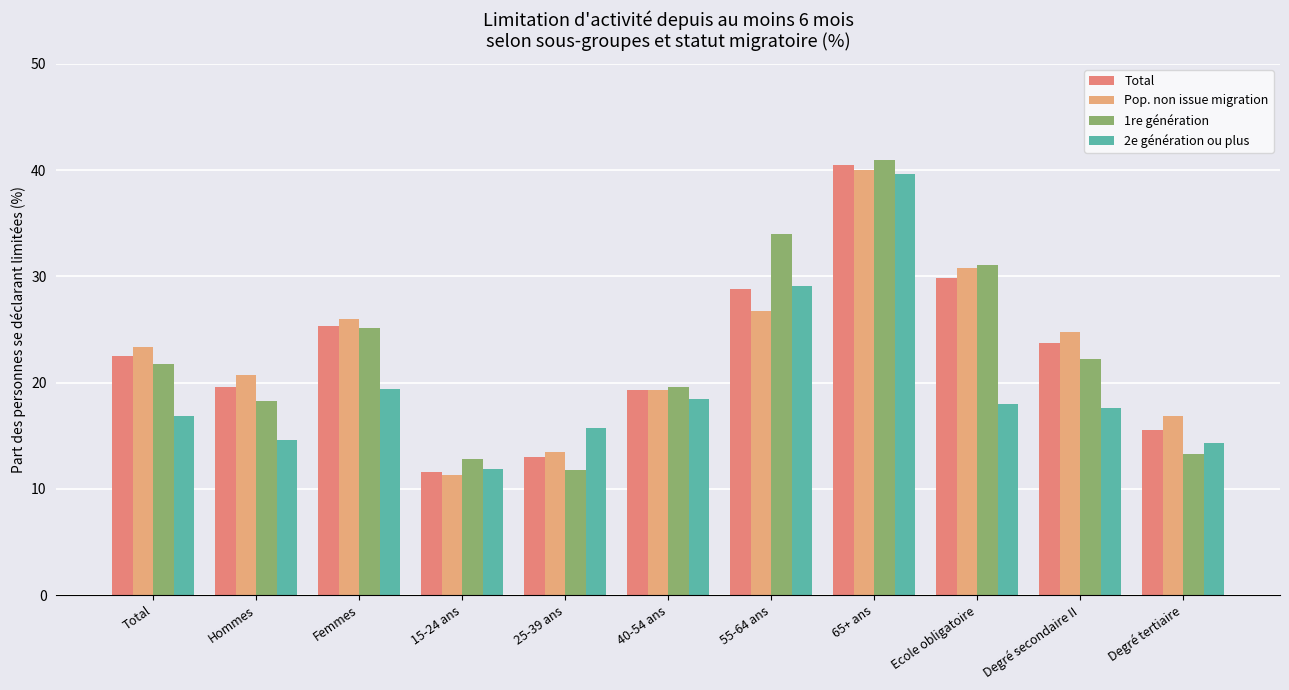

How many data points in Total are less than 22?

5